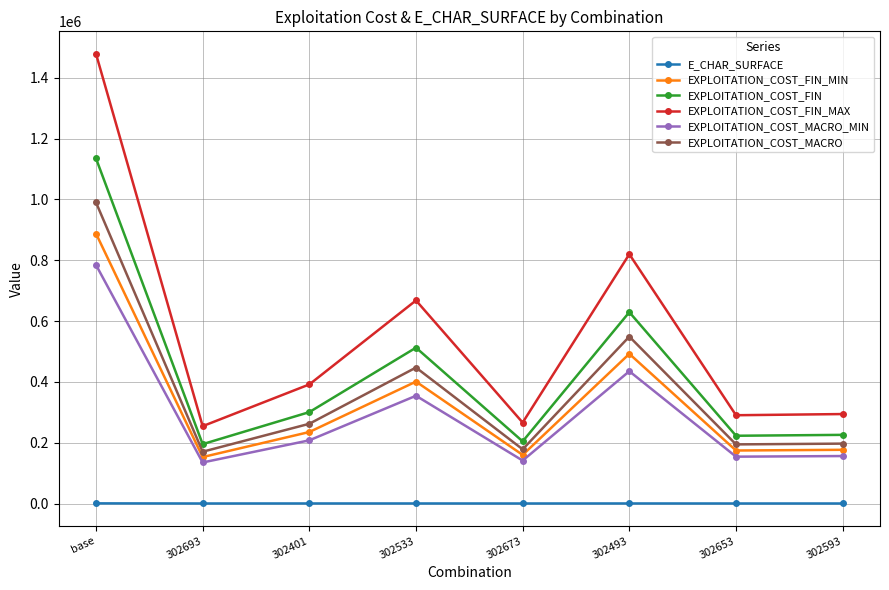

Count the number of categories in the chart.

8